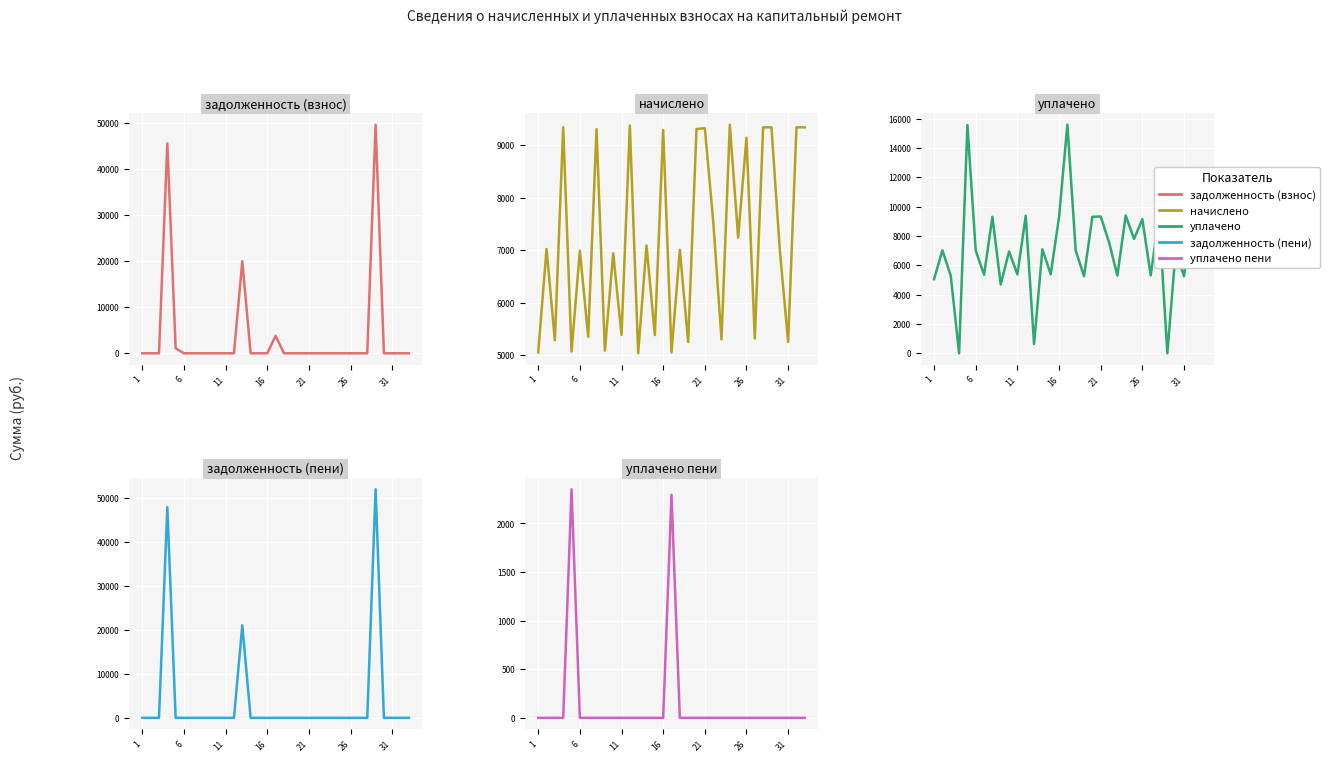

What is the average value of the начислено series?

7166.0